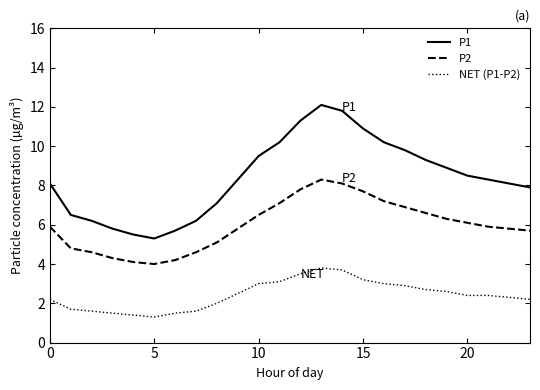

Which series has the largest total across all categories?

P1